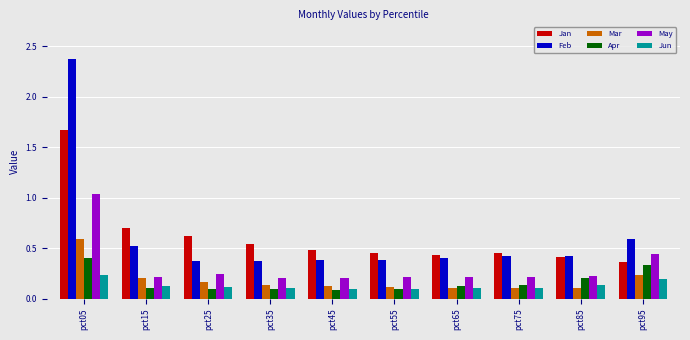

At which category is the sum across all series the highest?

pct05